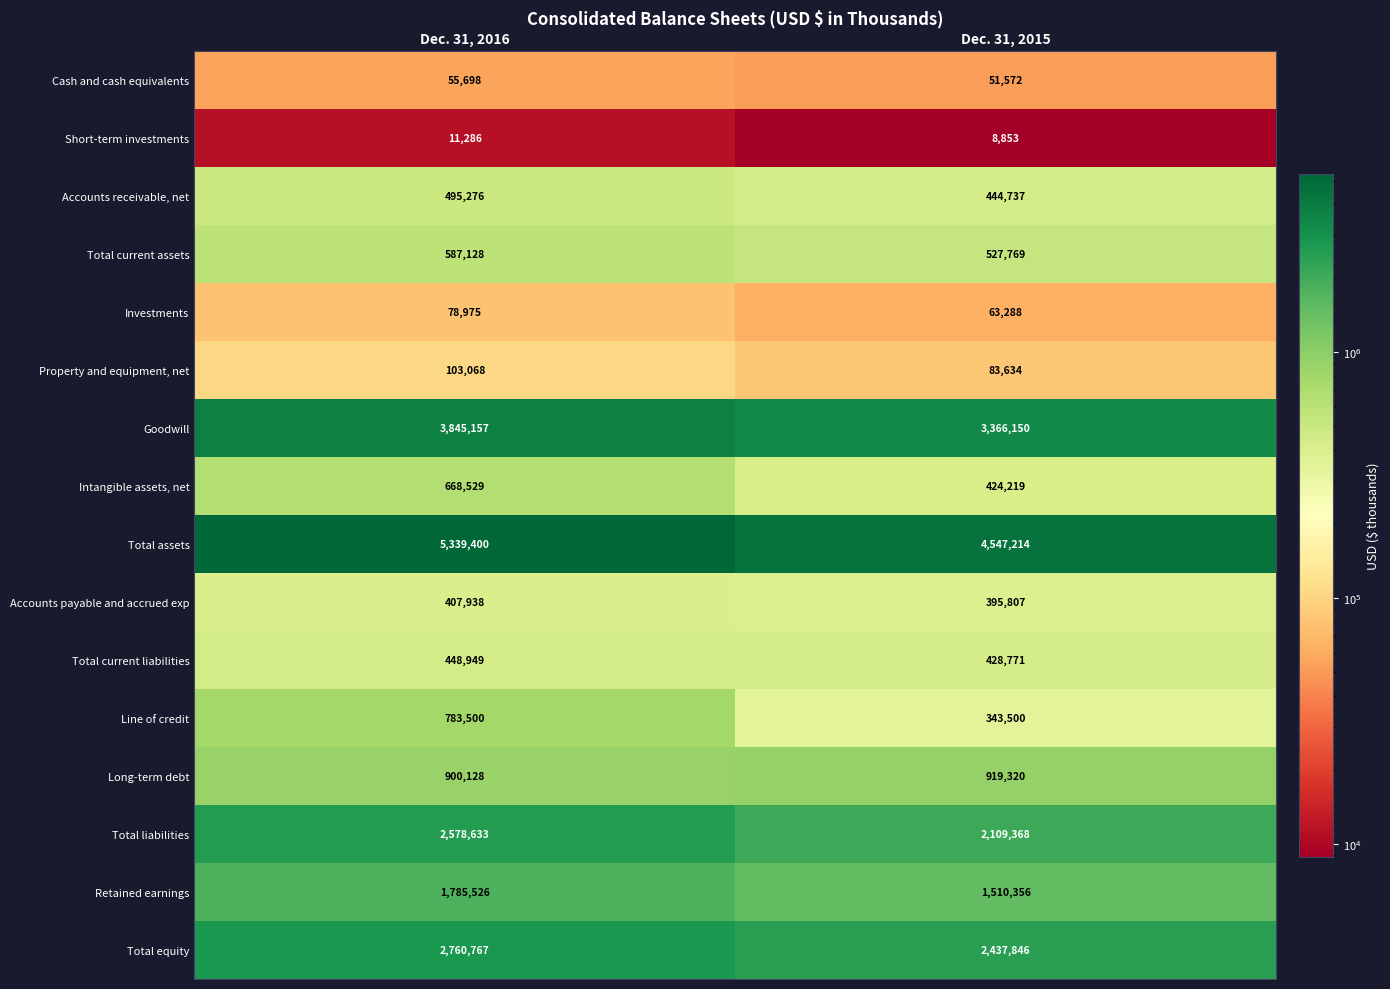

Which series has the largest total across all categories?

Total assets